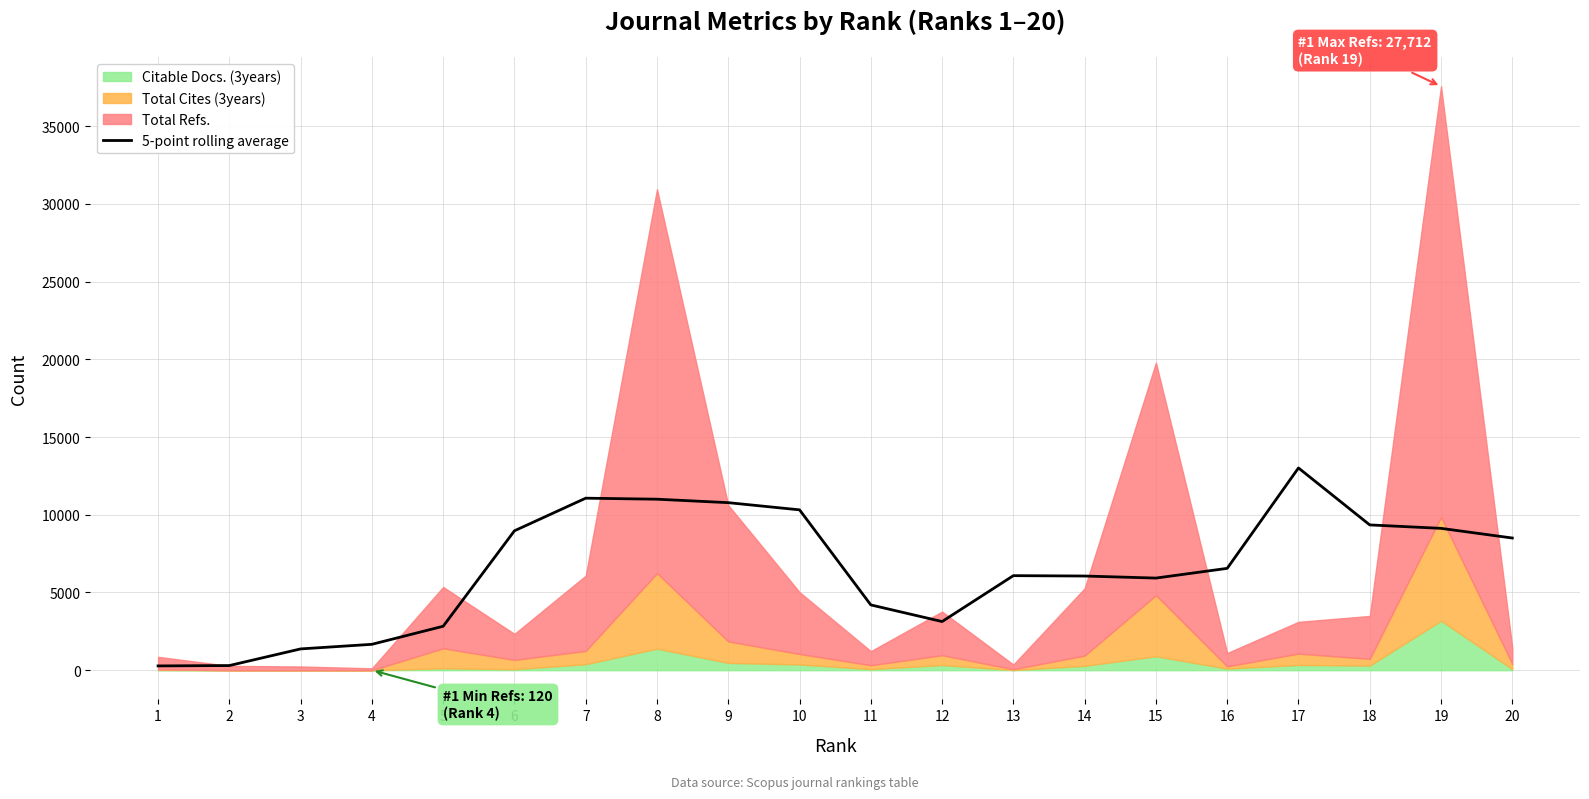

Rank the categories by value from highest to lowest.

17, 7, 8, 9, 10, 18, 19, 6, 20, 16, 13, 14, 15, 11, 12, 5, 4, 3, 2, 1